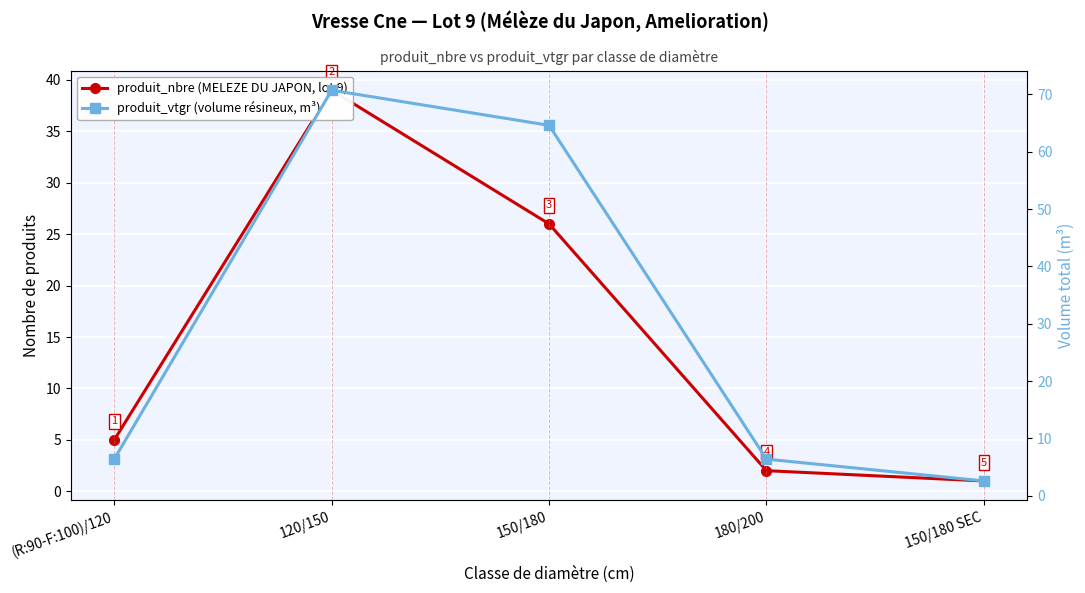

Rank the categories by produit_vtgr (volume résineux, m³) value from lowest to highest.

150/180 SEC, 180/200, (R:90-F:100)/120, 150/180, 120/150